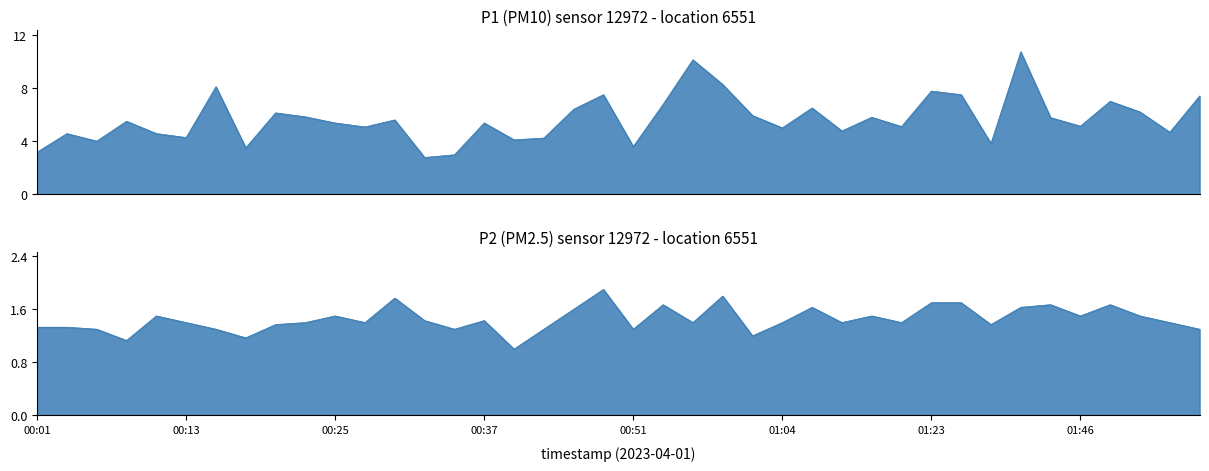

What position from the left is 00:25?

11